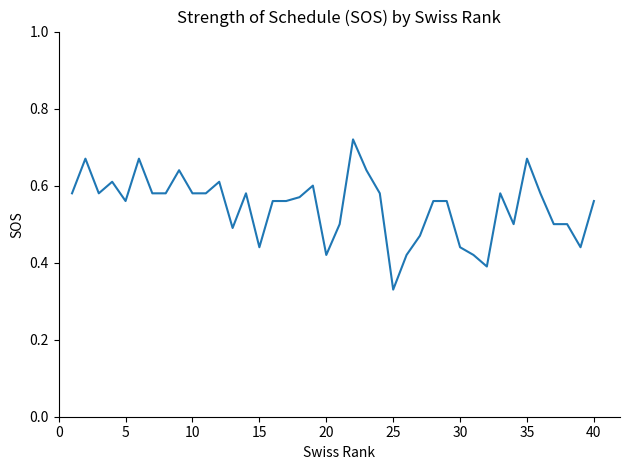

What is the difference between the second highest and minimum values?

0.3